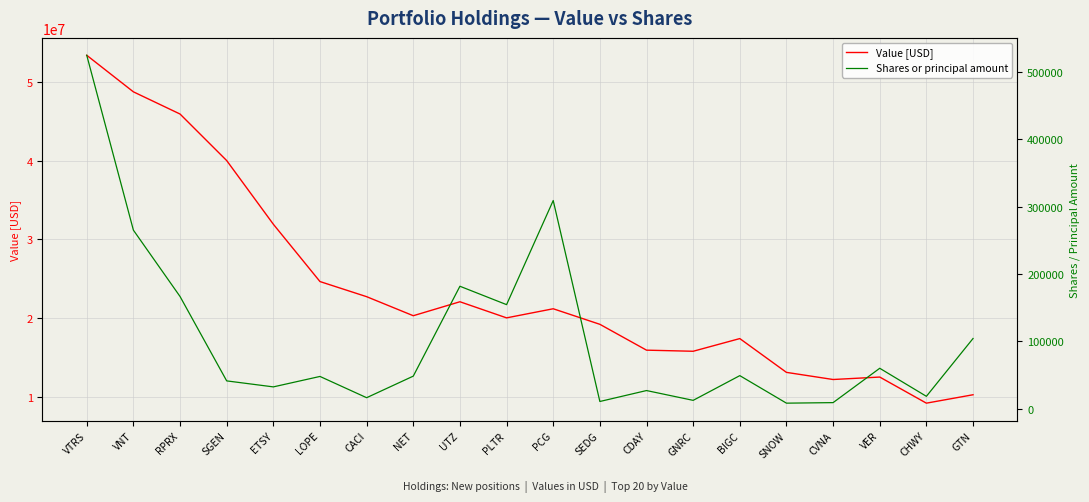

Reading left to right, what are all the values shown in this chart?

Value [USD]: VTRS=53363000	VNT=48724000	RPRX=45906000	SGEN=39999000	ETSY=31919000	LOPE=24642000	CACI=22723000	NET=20306000	UTZ=22079000	PLTR=20034000	PCG=21189000	SEDG=19216000	CDAY=15935000	GNRC=15795000	BIGC=17405000	SNOW=13115000	CVNA=12210000	VER=12521000	CHWY=9208000	GTN=10275000
Shares or principal amount: VTRS=524746	VNT=265238	RPRX=166766	SGEN=41524	ETSY=32620	LOPE=48120	CACI=16570	NET=48586	UTZ=181976	PLTR=154674	PCG=309196	SEDG=10948	CDAY=27188	GNRC=12628	BIGC=49332	SNOW=8474	CVNA=9268	VER=60244	CHWY=18624	GTN=104430